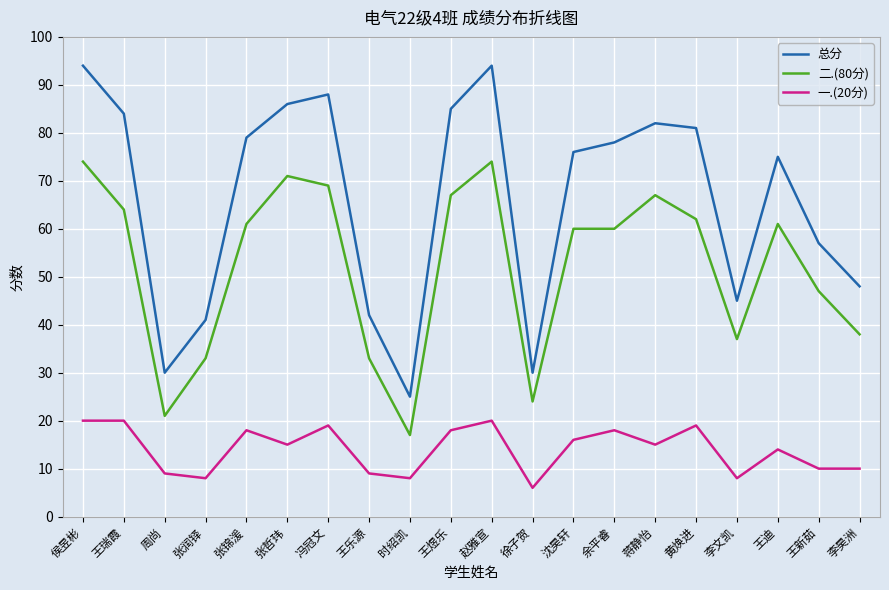

True or false: 总分 and 二.(80分) intersect in this chart.

False